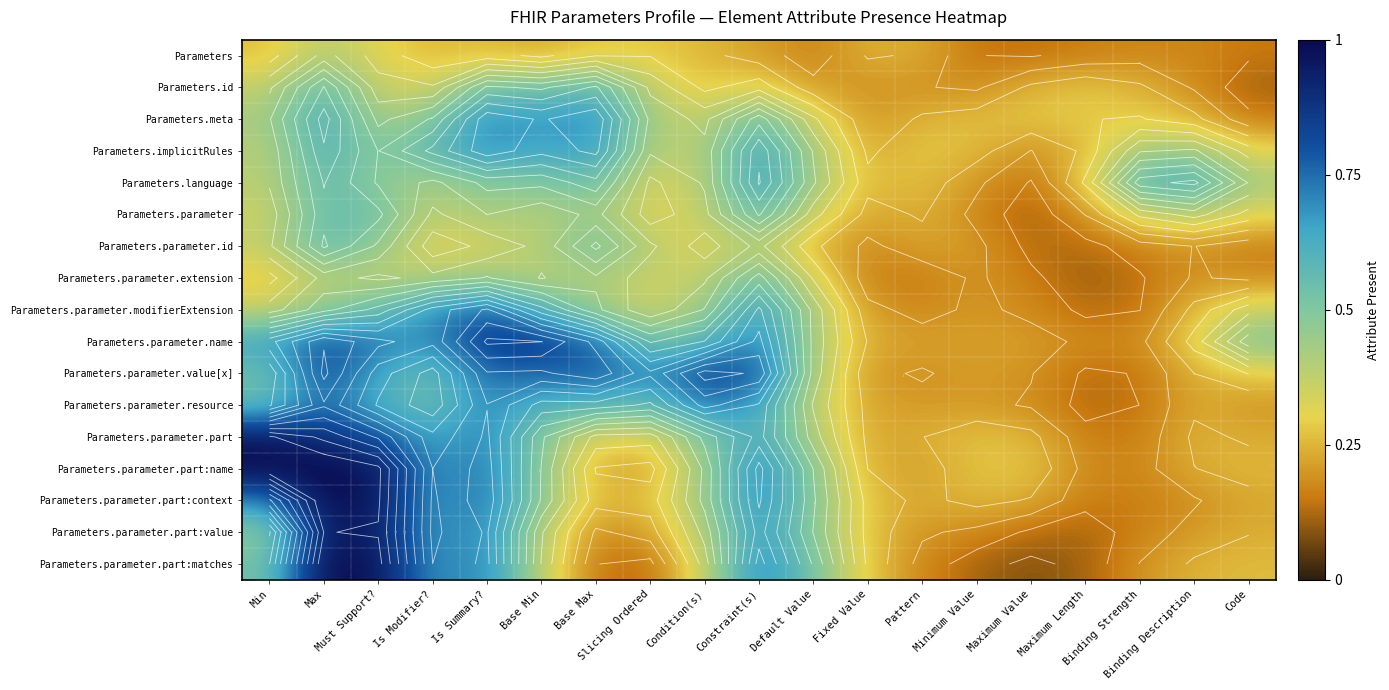

Which series changed the most between Max and Slicing Ordered?

Parameters.parameter.part:matches